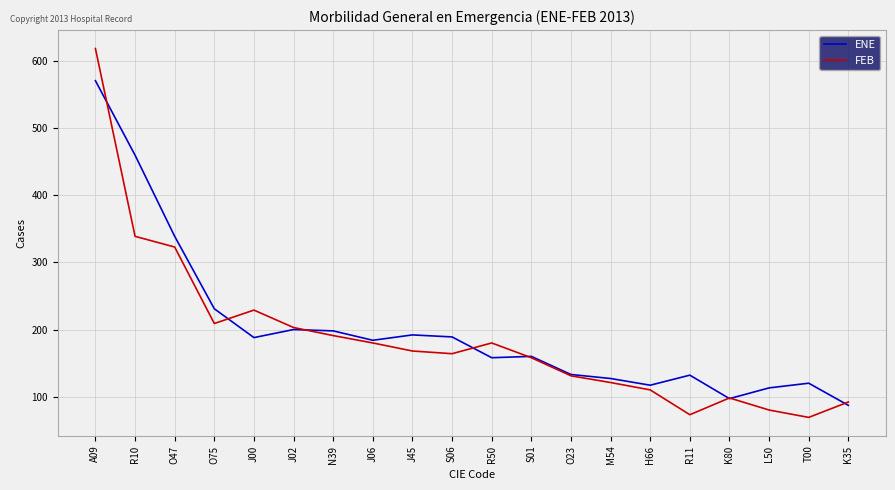

How many interior local peaks does the FEB series have?

3